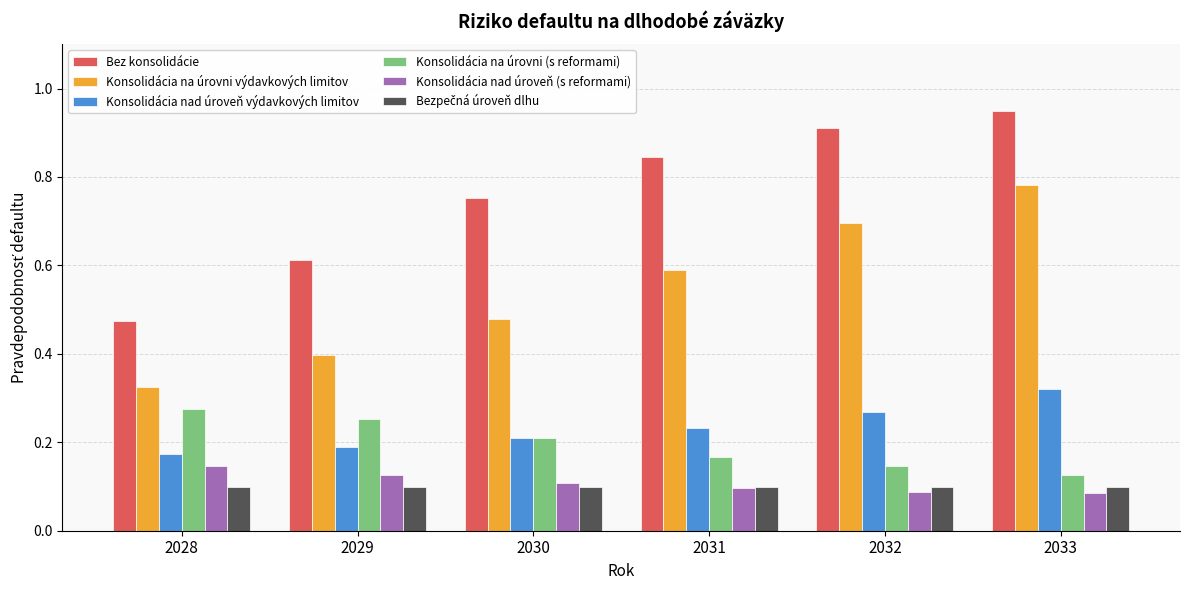

The Konsolidácia na úrovni výdavkových limitov series shows 0.4 at 2032. True or false?

False